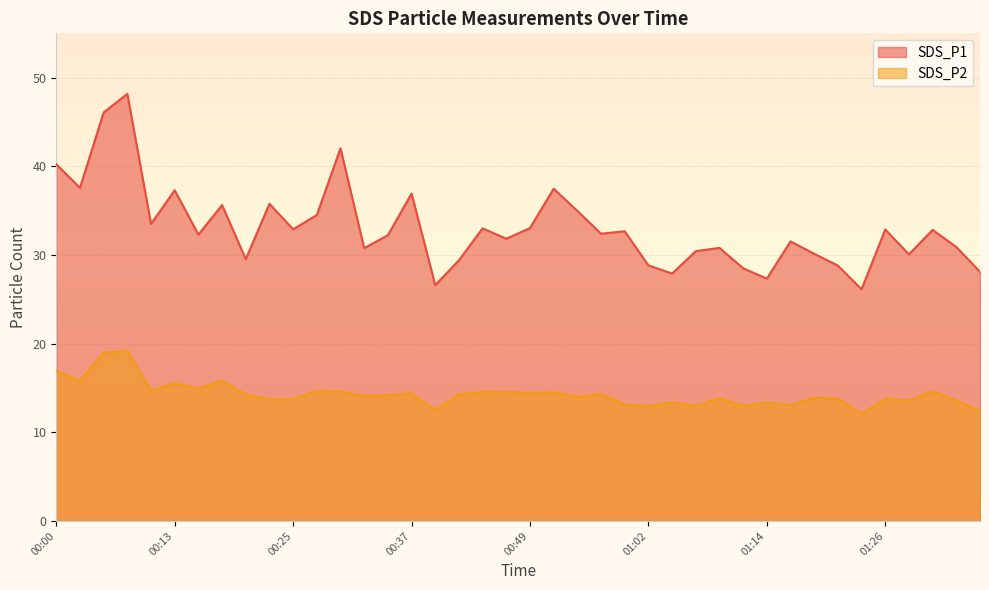

What is the label of the 18th point from the left?

00:42